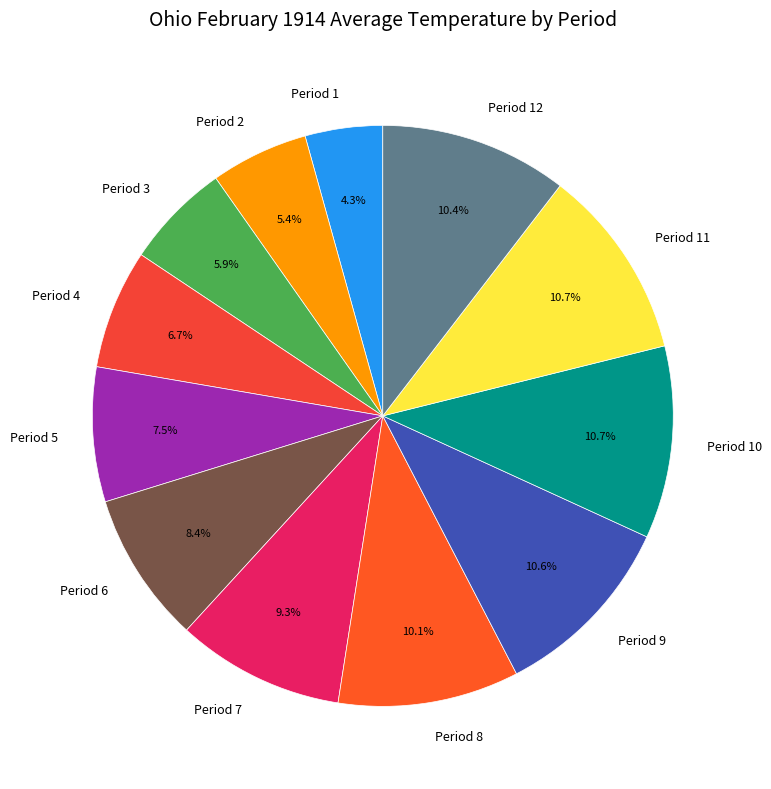

The Period 2 slice represents 5% of the pie. True or false?

True